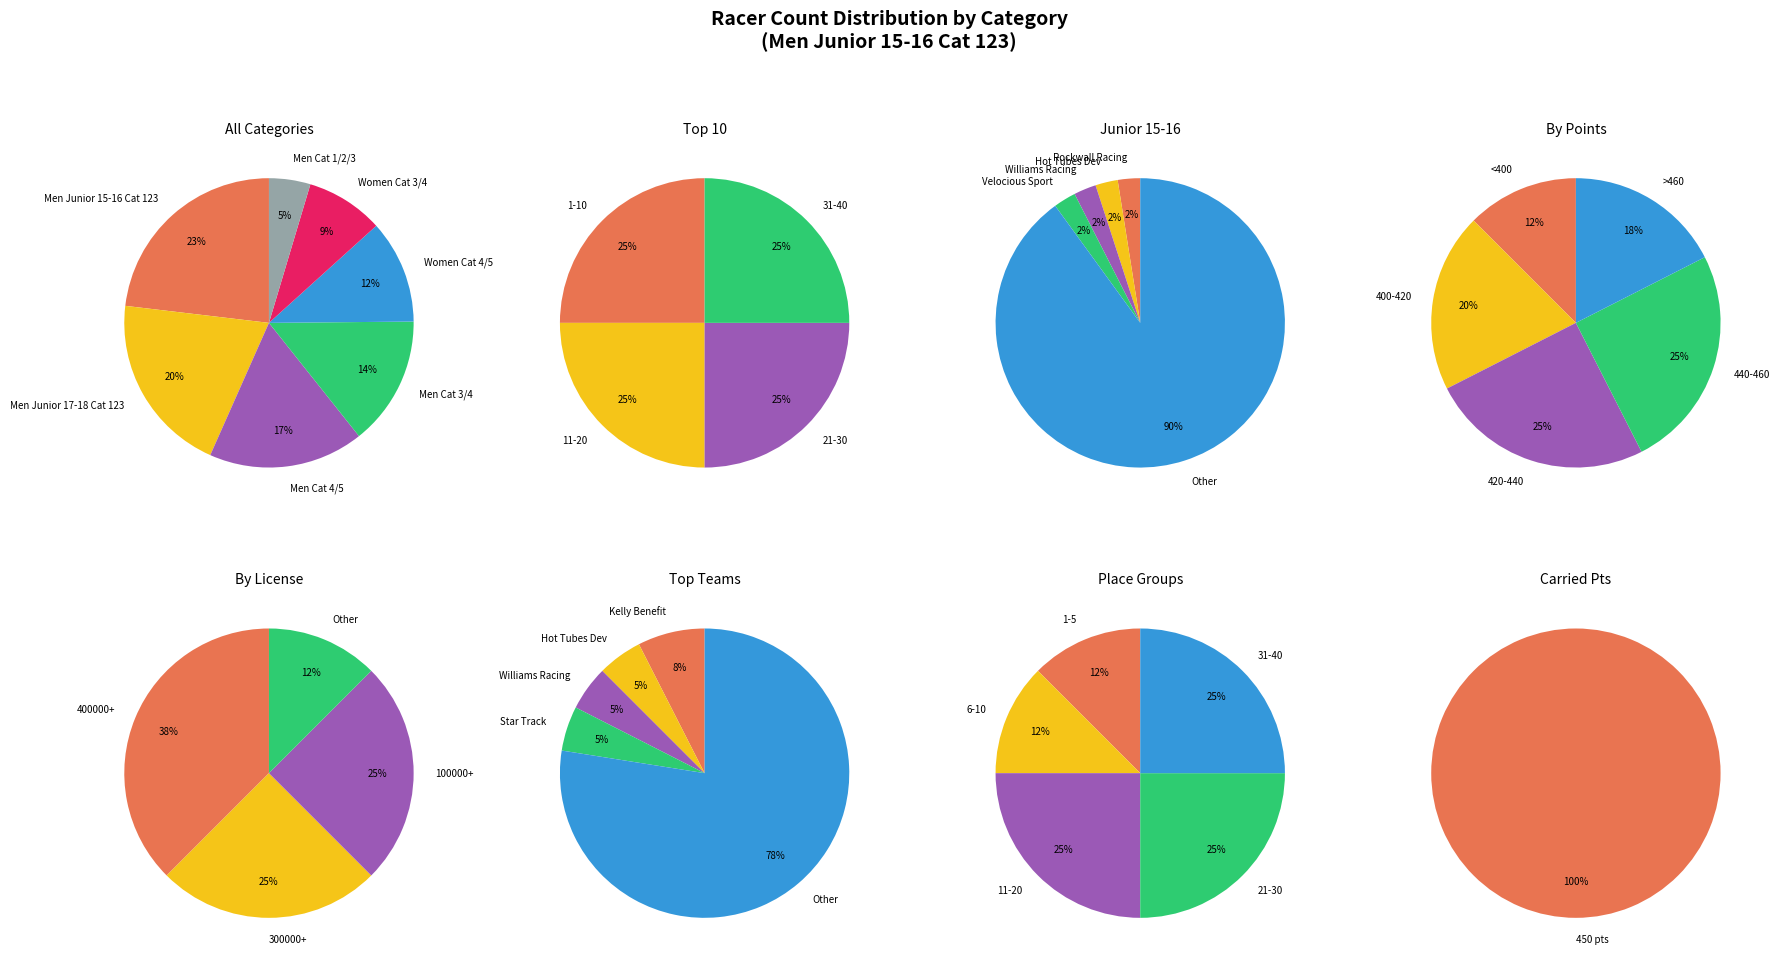

How many slices are in this pie chart?

7